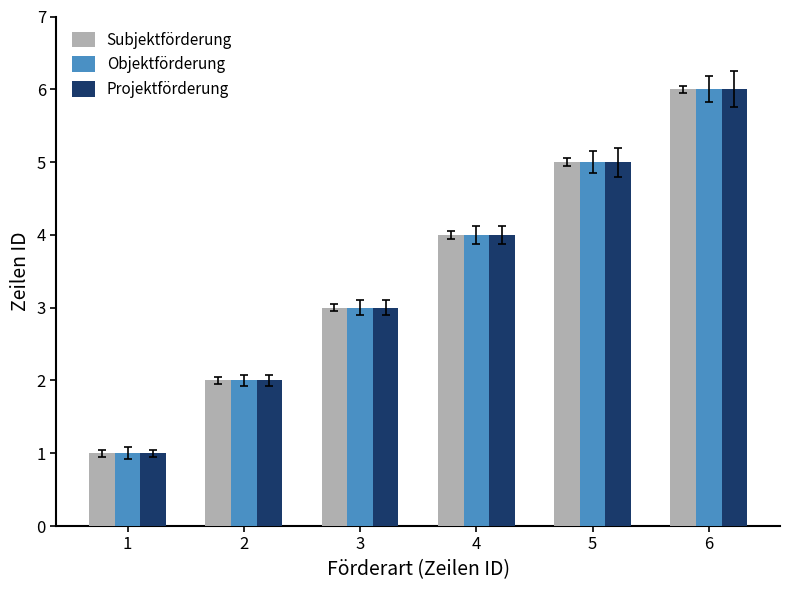

Is it true that Projektförderung equals 5 at 5?

True